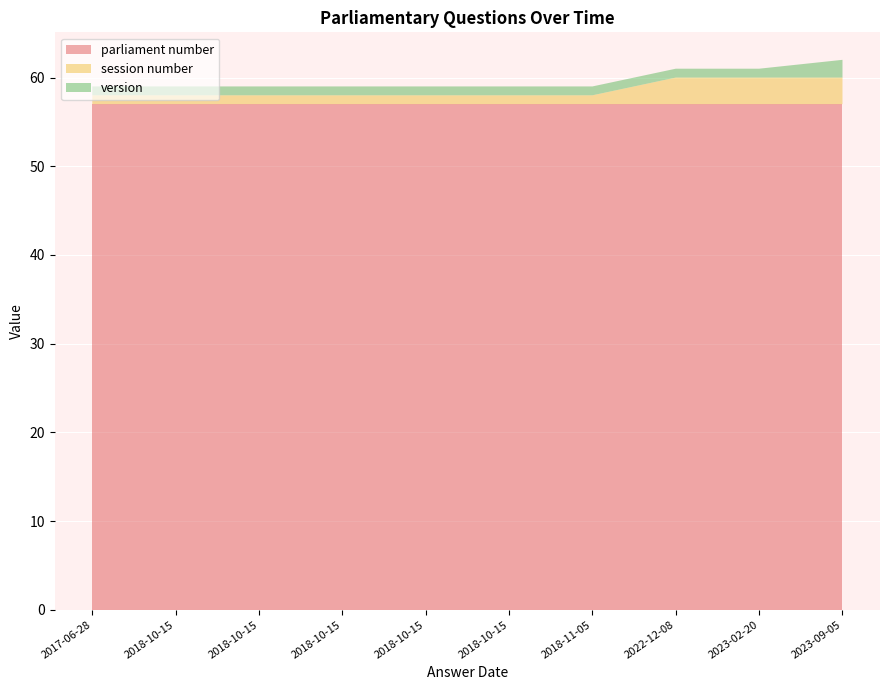

Reading right to left, what are all the values shown in this chart?

parliament number: 57	57	57	57	57	57	57	57	57	57
session number: 3	3	3	1	1	1	1	1	1	1
version: 2	1	1	1	1	1	1	1	1	1